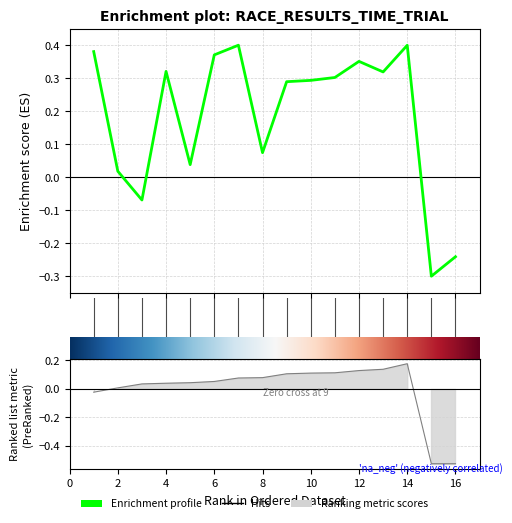

The Total Time series shows 0.1 at 5. True or false?

False